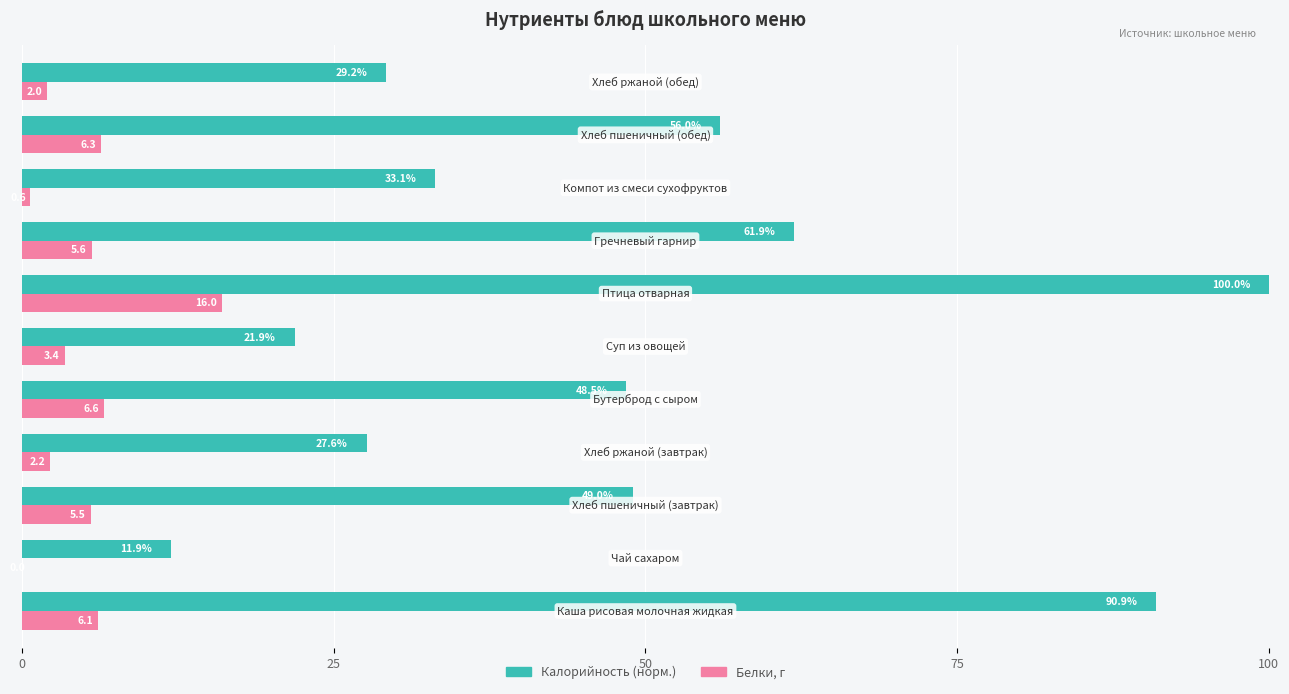

What is the sum of all Калорийность (норм.) values?

530.0